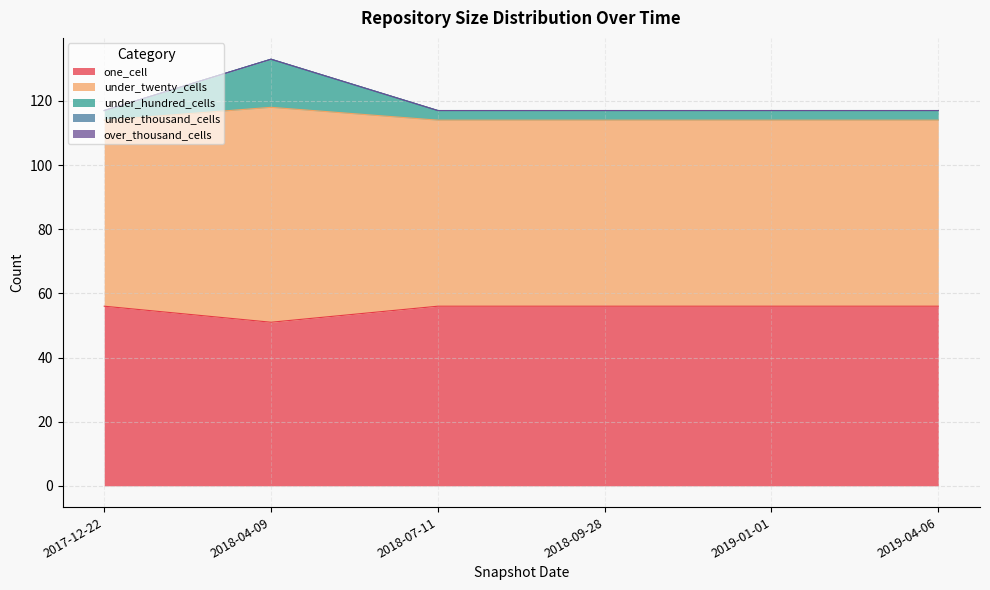

The under_hundred_cells series shows 43 at 2018-04-09. True or false?

False